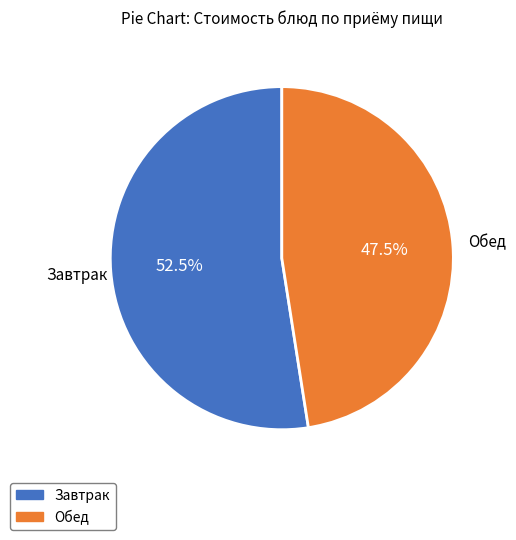

Is there a majority slice in this chart?

Yes